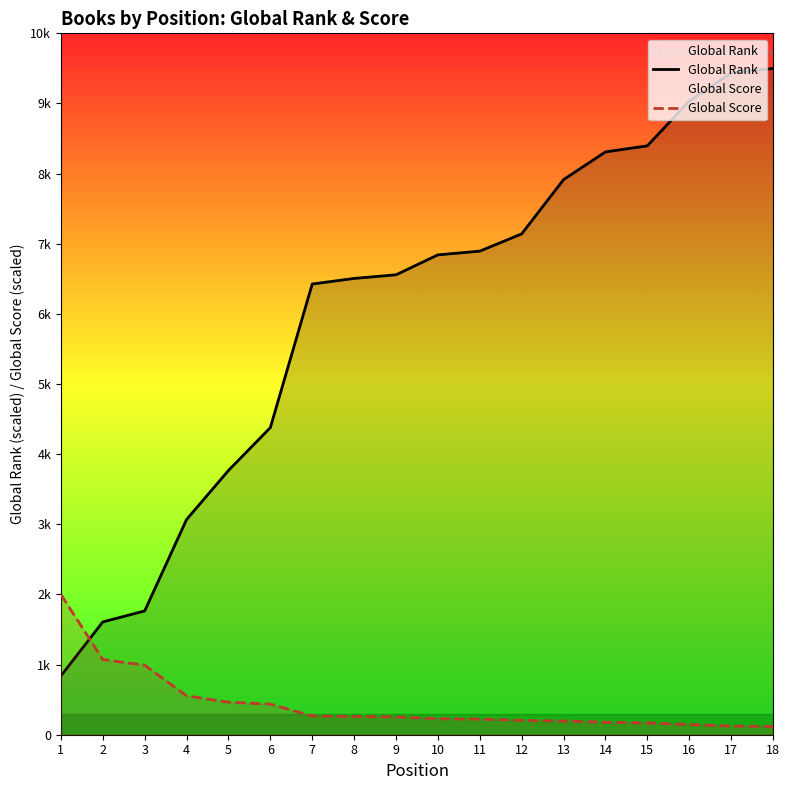

Reading right to left, what are all the values shown in this chart?

Global Rank: 9500.0	9434.2	9034.3	8396.1	8309.4	7914.5	7140.7	6894.4	6841.6	6557.4	6505.5	6425.7	4378.6	3767.3	3068.3	1765.0	1608.4	838.6
Global Score: 118.2	122.7	145.5	168.2	177.3	195.5	204.5	222.7	227.3	254.5	259.1	268.2	436.4	463.6	554.5	990.9	1072.7	2000.0